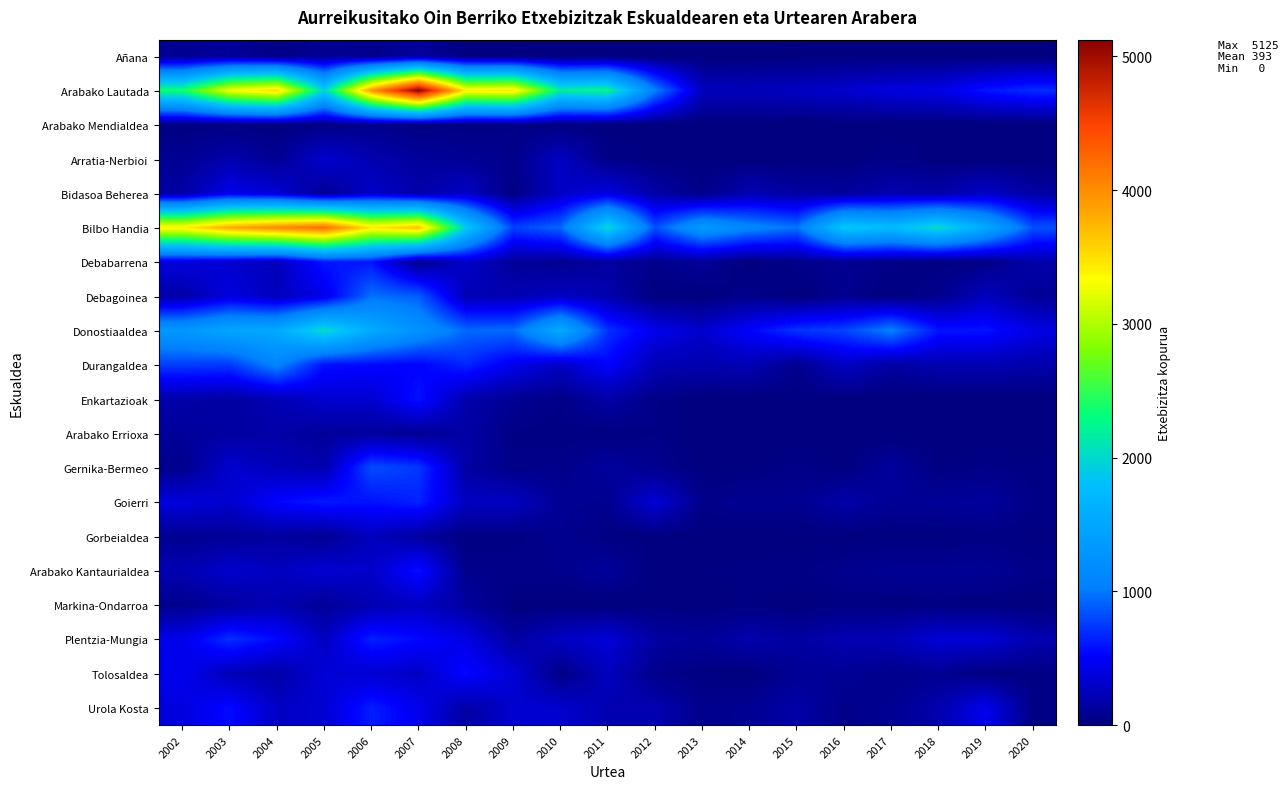

What is the maximum value shown in the chart?

5125